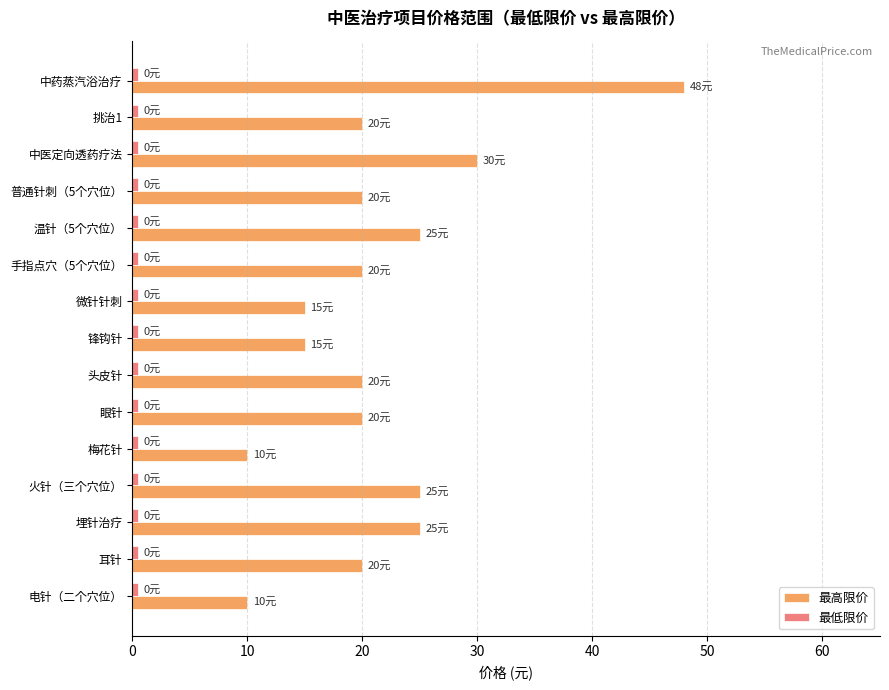

Which category has the highest value in the 最高限价 series?

中药蒸汽浴治疗